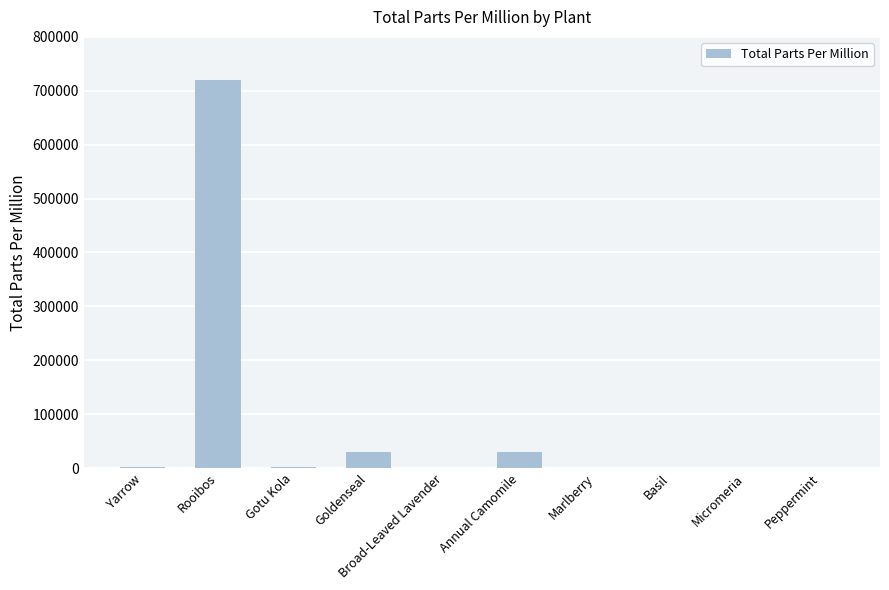

Read the value at Basil, to the nearest 10.

270